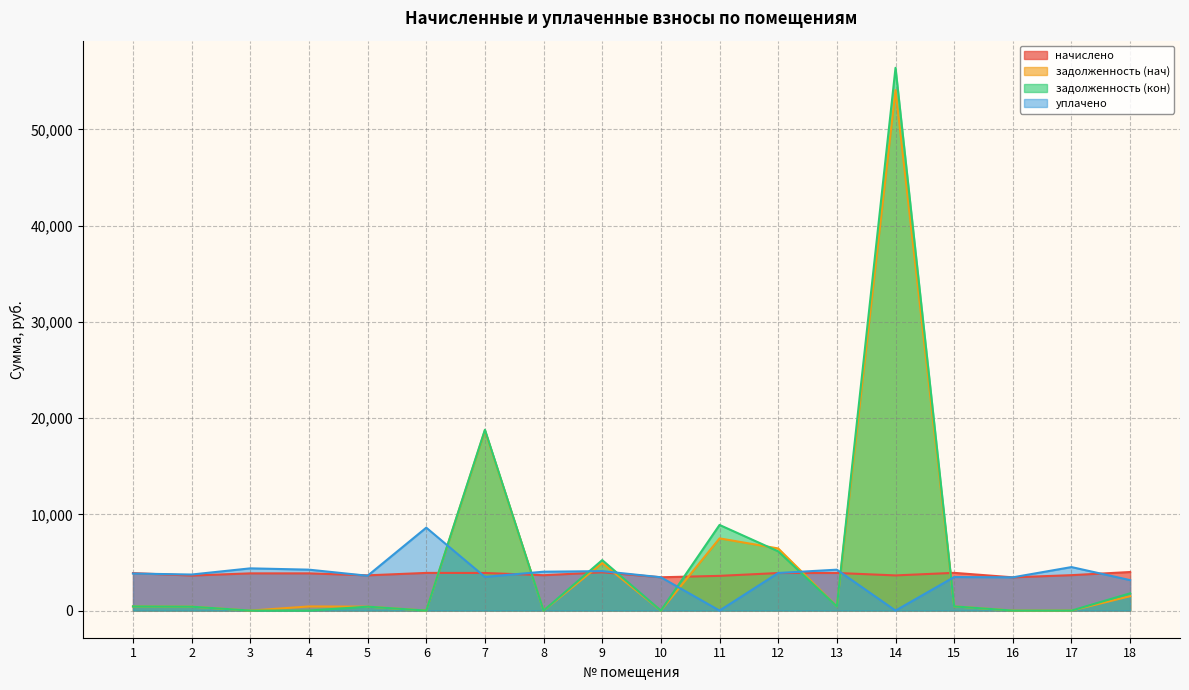

Reading left to right, list all the values displayed in this chart.

начислено: 1=3894.7	2=3641.3	3=3868.0	4=3868.0	5=3661.3	6=3914.7	7=3908.1	8=3674.6	9=3974.8	10=3461.9	11=3607.9	12=3901.4	13=3908.1	14=3654.6	15=3921.4	16=3456.0	17=3681.3	18=4008.1
задолженность (нач): 1=432.7	2=404.6	3=0.0	4=429.8	5=406.8	6=0.0	7=18710.0	8=0.0	9=4941.0	10=0.0	11=7502.8	12=6457.5	13=434.2	14=54082.4	15=435.7	16=0.0	17=2.3	18=1494.8
задолженность (кон): 1=432.7	2=404.6	3=0.0	4=0.0	5=406.8	6=0.0	7=18791.1	8=0.0	9=5244.6	10=0.0	11=8898.7	12=6156.4	13=434.2	14=56400.9	15=435.7	16=0.0	17=0.0	18=1795.6
уплачено: 1=3849.1	2=3747.1	3=4387.9	4=4252.6	5=3618.5	6=8616.9	7=3500.0	8=4039.9	9=4100.0	10=3461.9	11=0.0	12=3906.3	13=4250.9	14=0.0	15=3485.7	16=3456.0	17=4520.9	18=3164.3